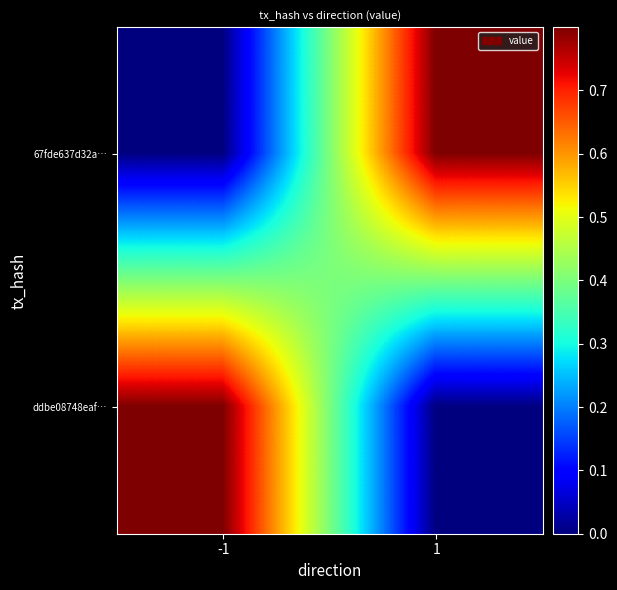

Between -1 and 1, which series saw the biggest shift?

67fde637d32a…